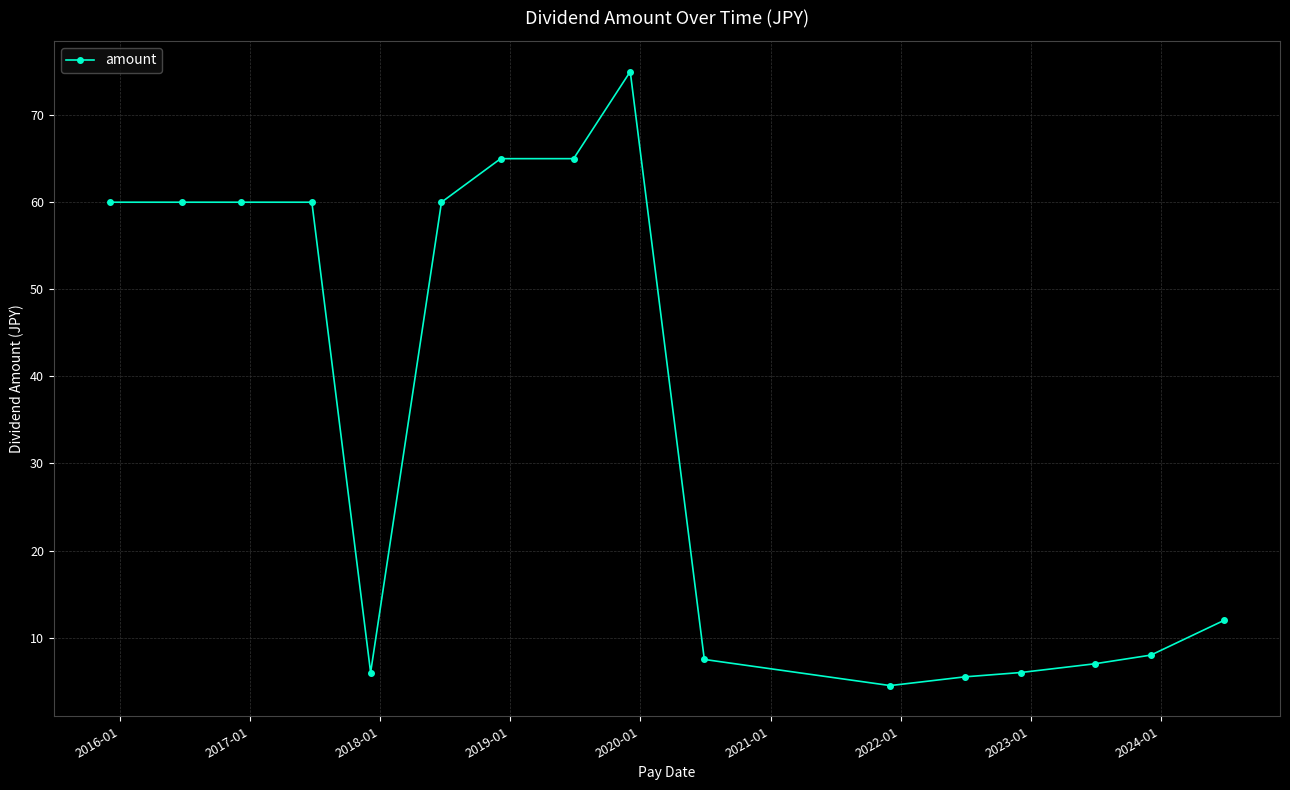

Reading left to right, extract all data points from this chart.

60.0	60.0	60.0	60.0	6.0	60.0	65.0	65.0	75.0	7.5	4.5	5.5	6.0	7.0	8.0	12.0